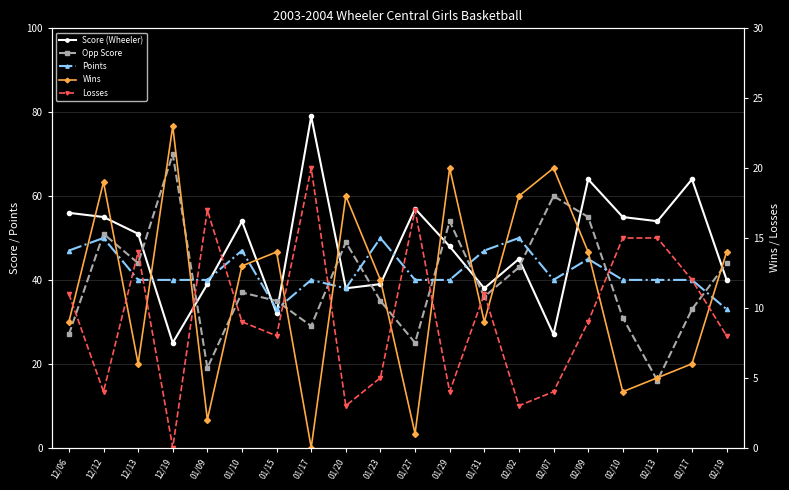

What is the difference between the highest and lowest values at 01/31?

38